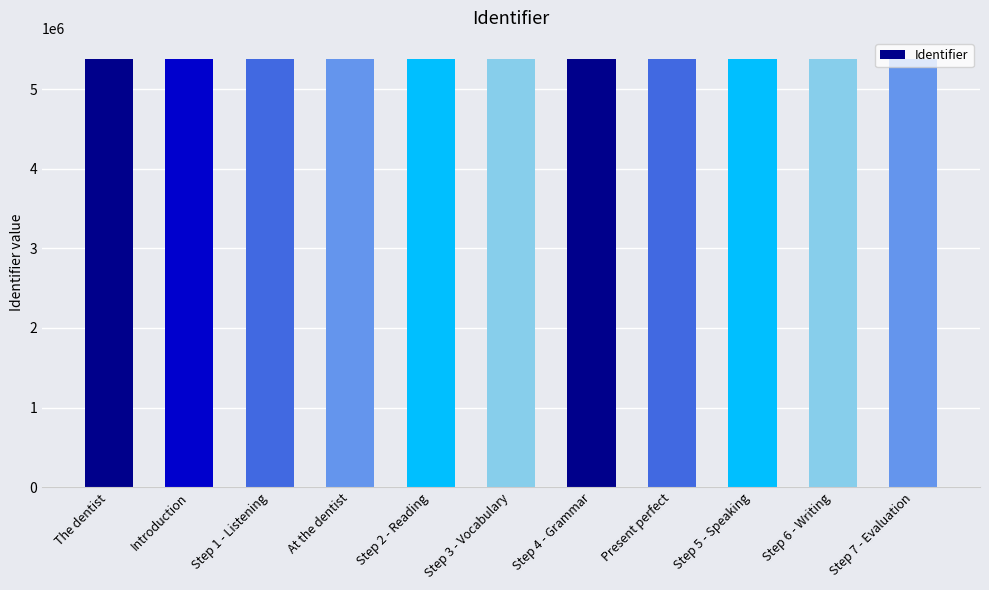

The value at Step 7 - Evaluation is 5374496. True or false?

True